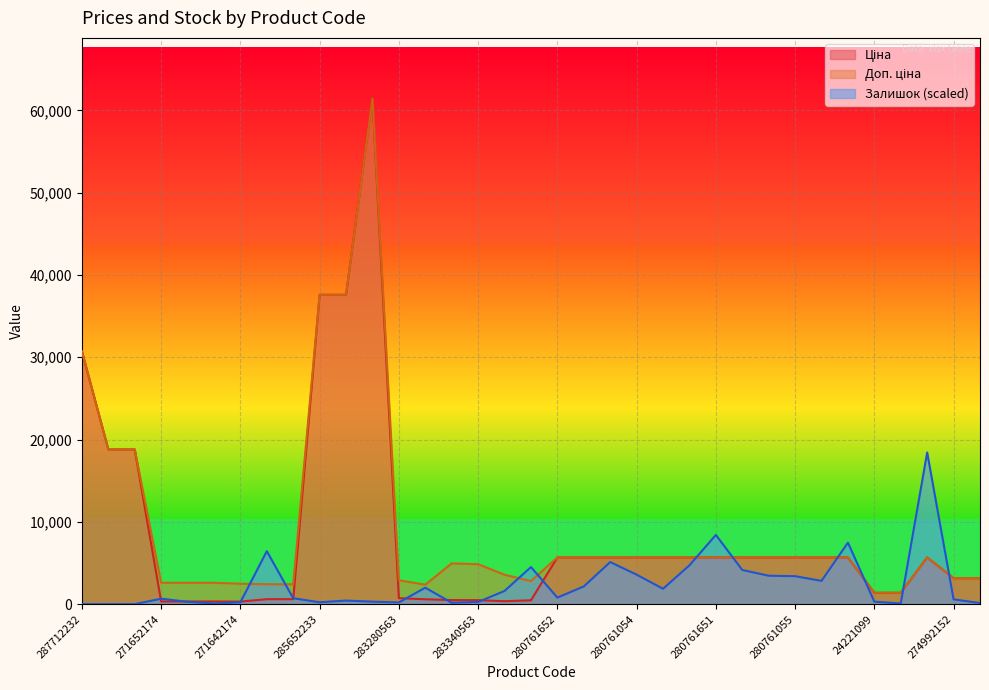

How many lines are shown in the chart?

3